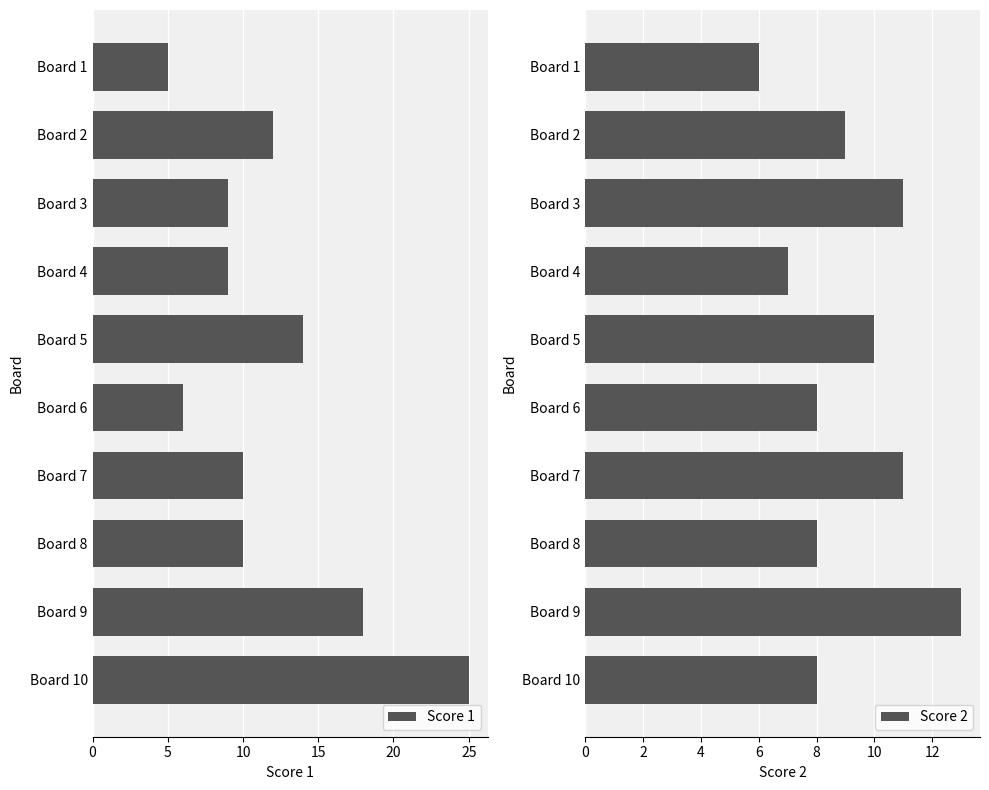

What is the value of the Score 1 bar at the 9th from the left?

18